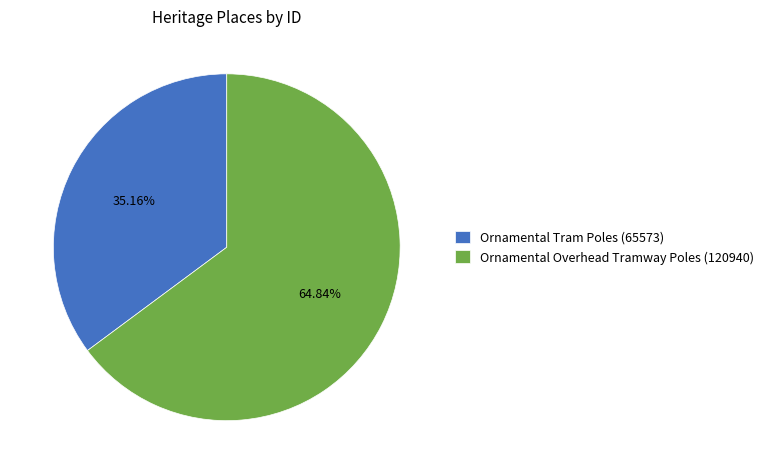

Is it true that Ornamental Overhead Tramway Poles is 74% of the pie?

False